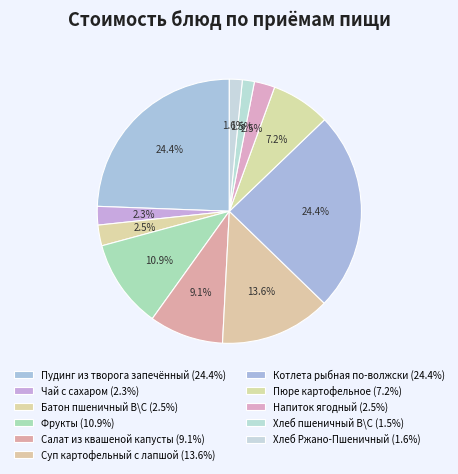

To the nearest percent, what is the difference between the largest and smallest slice percentages?

23%